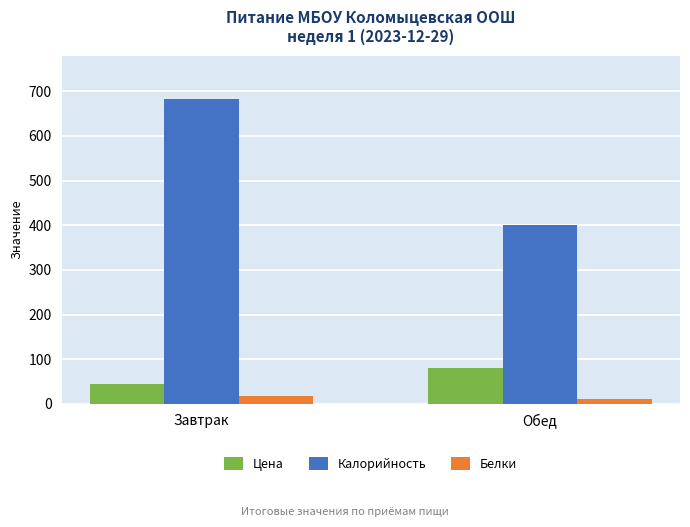

At which label does Цена first exceed 80?

Обед